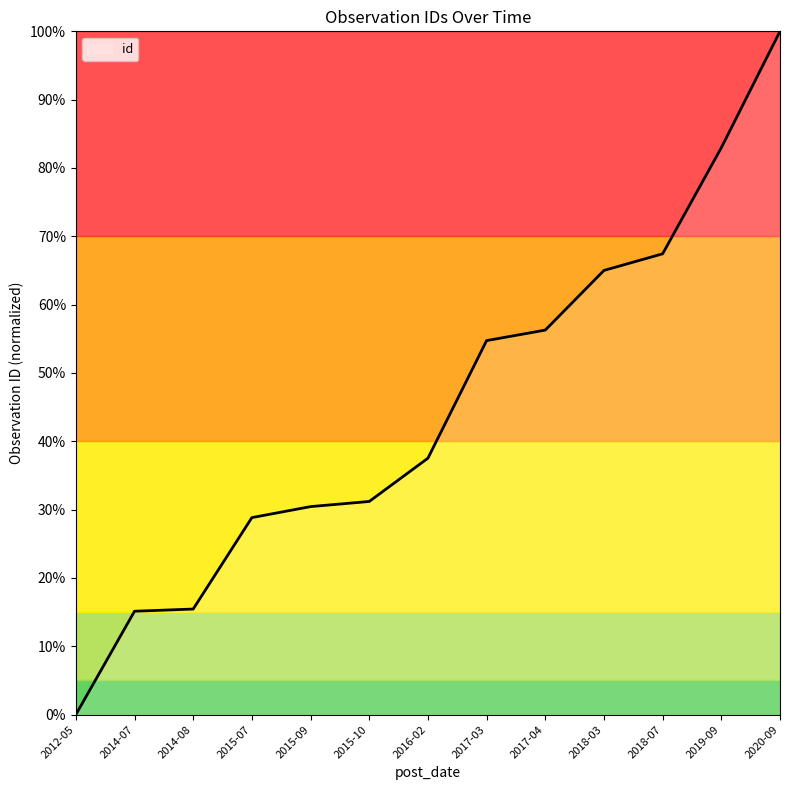

What position from the left is 2020-09?

13